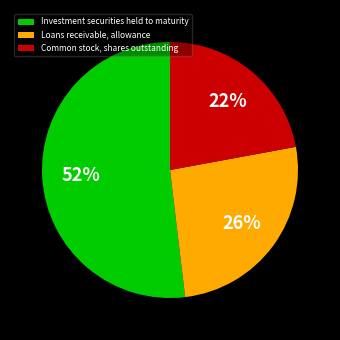

To the nearest percent, what is the combined percentage of Common stock, shares outstanding and Investment securities held to maturity?

74%